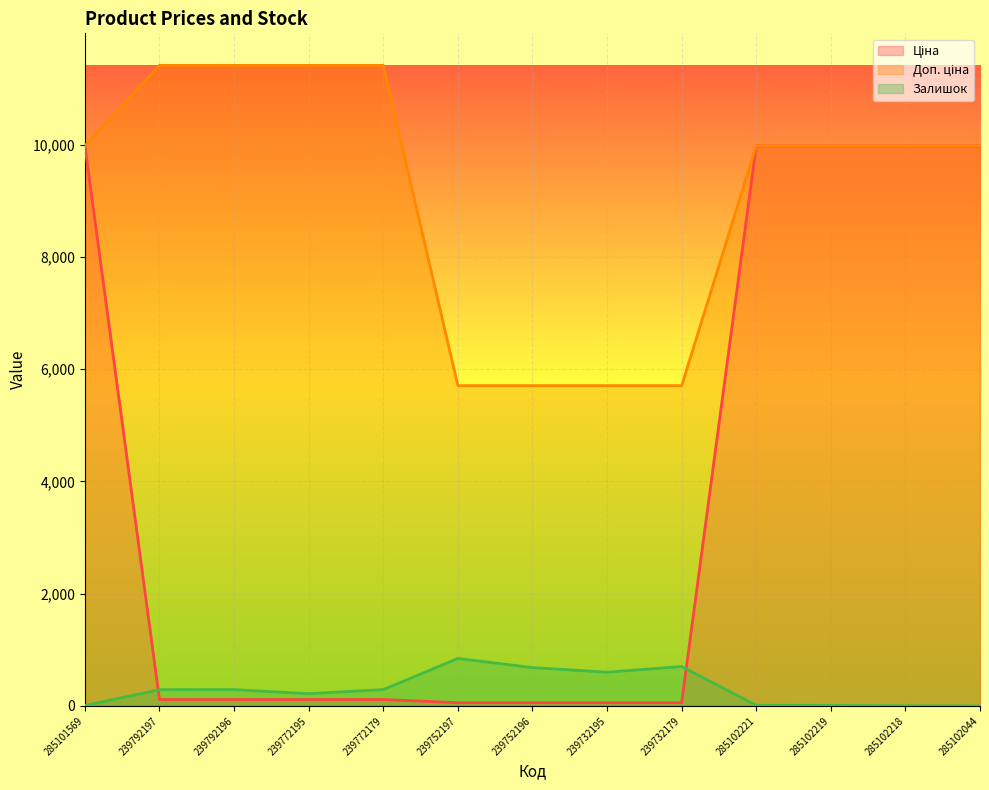

Is the value of Доп. ціна at 285102218 greater than the value of Залишок at 239772179?

Yes